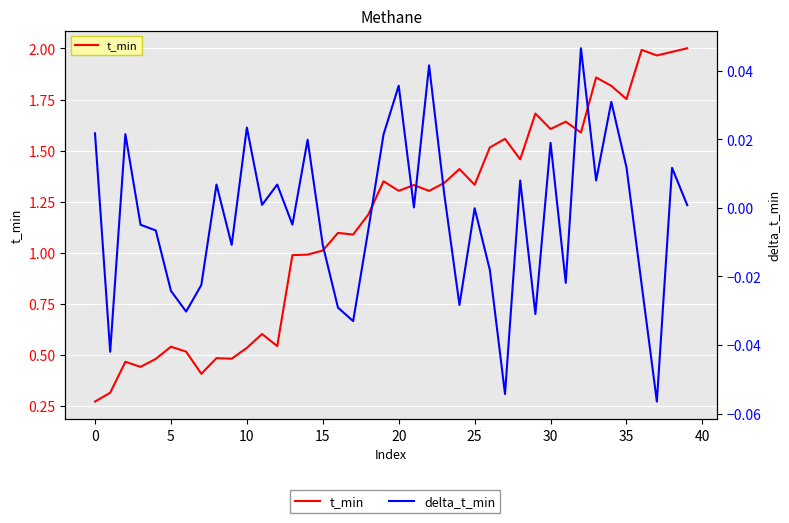

List the series in order of their peak value, highest first.

t_min, delta_t_min